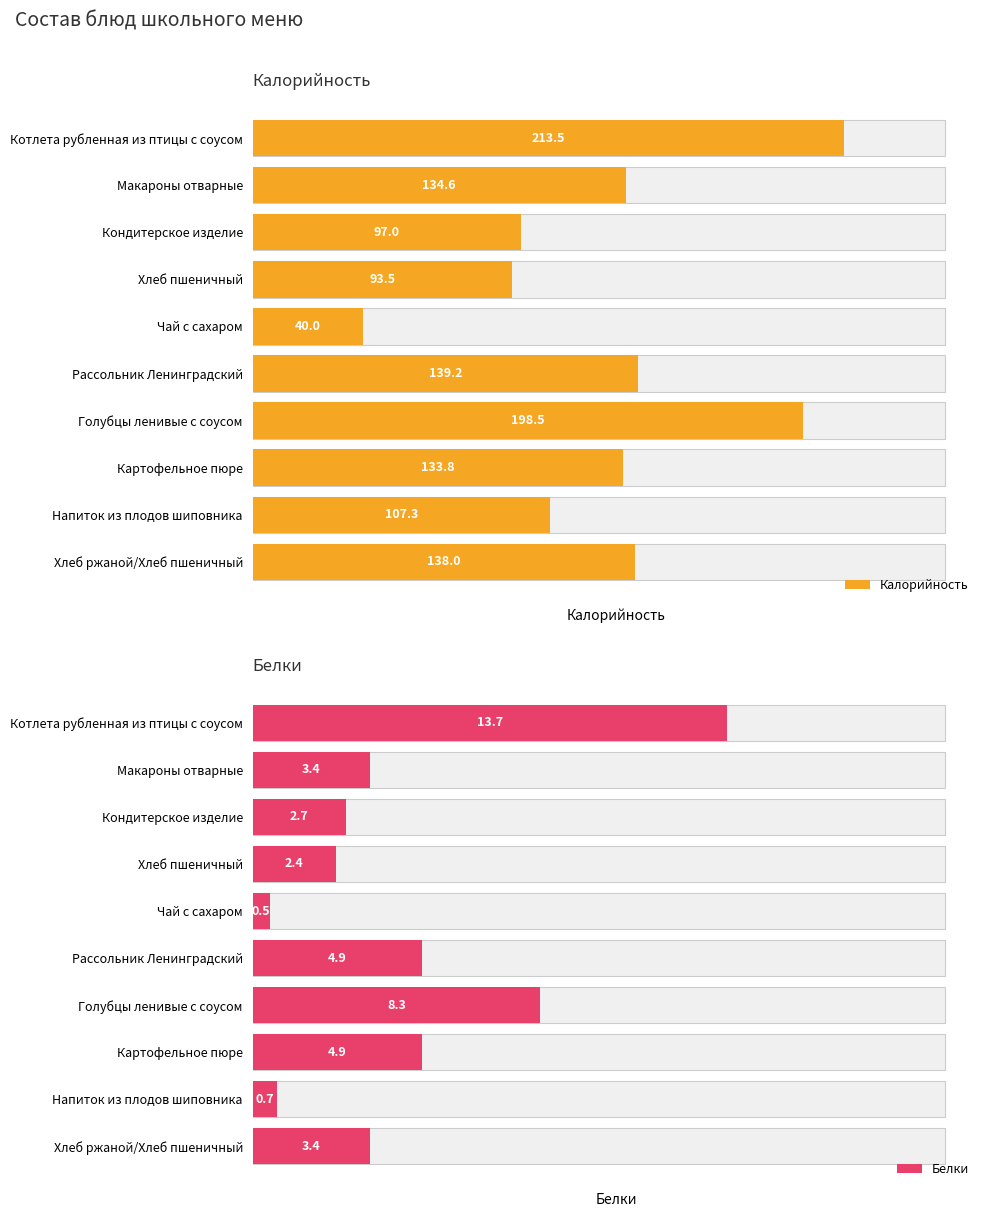

Reading left to right, list all the values displayed in this chart.

Калорийность: 213.5	134.6	97.0	93.5	40.0	139.2	198.5	133.8	107.3	138.0
Белки: 13.7	3.4	2.7	2.4	0.5	4.9	8.3	4.9	0.7	3.4